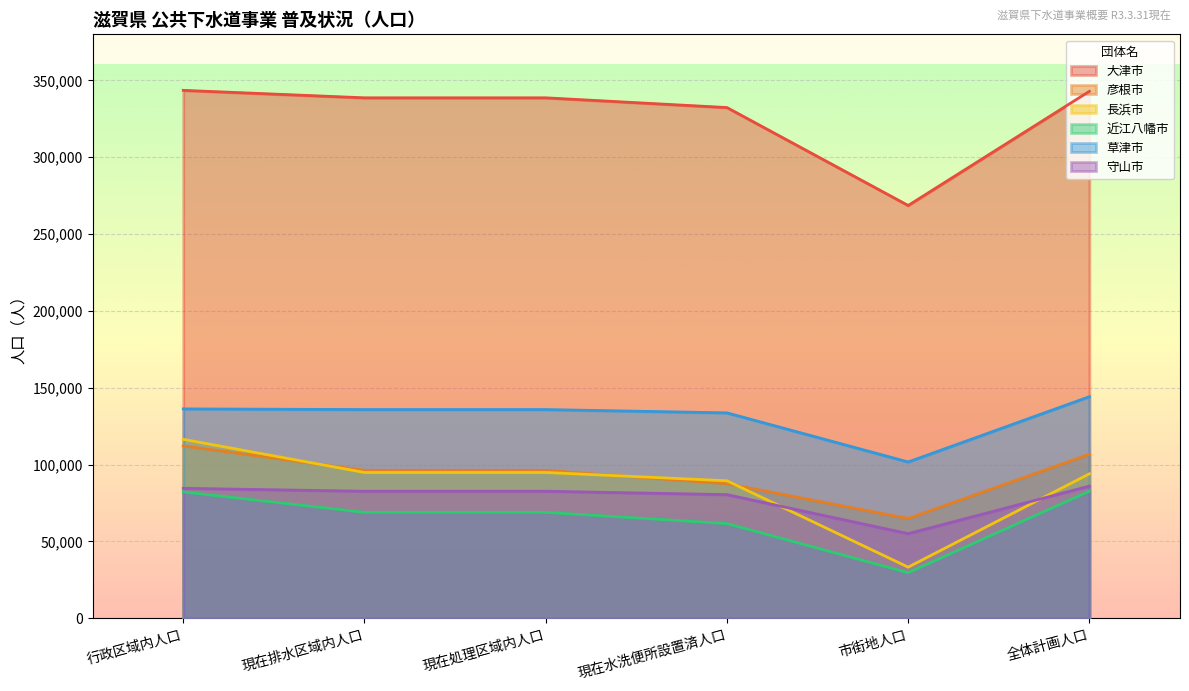

The value of 草津市 at 全体計画人口 is 144200. True or false?

True